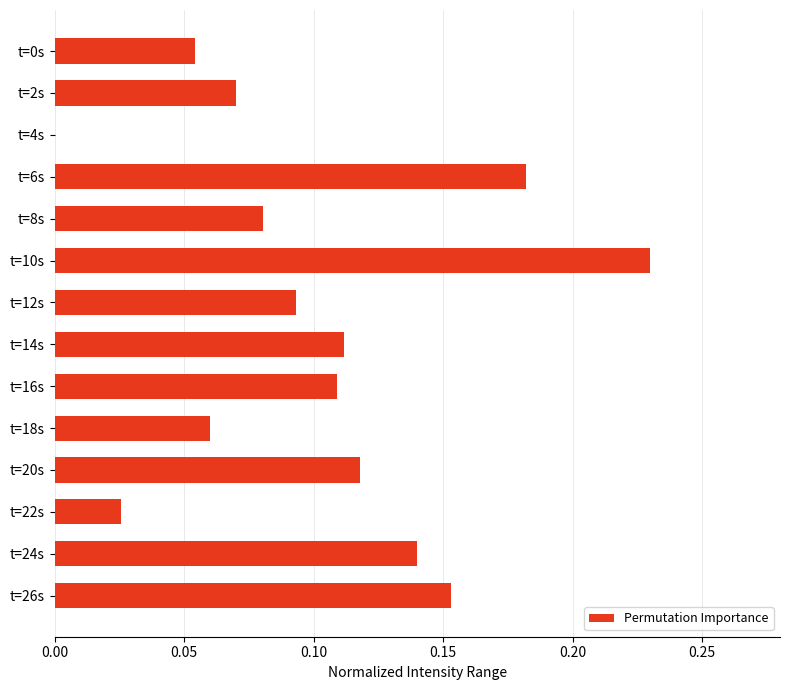

Which category has the highest value across all series?

t=10s